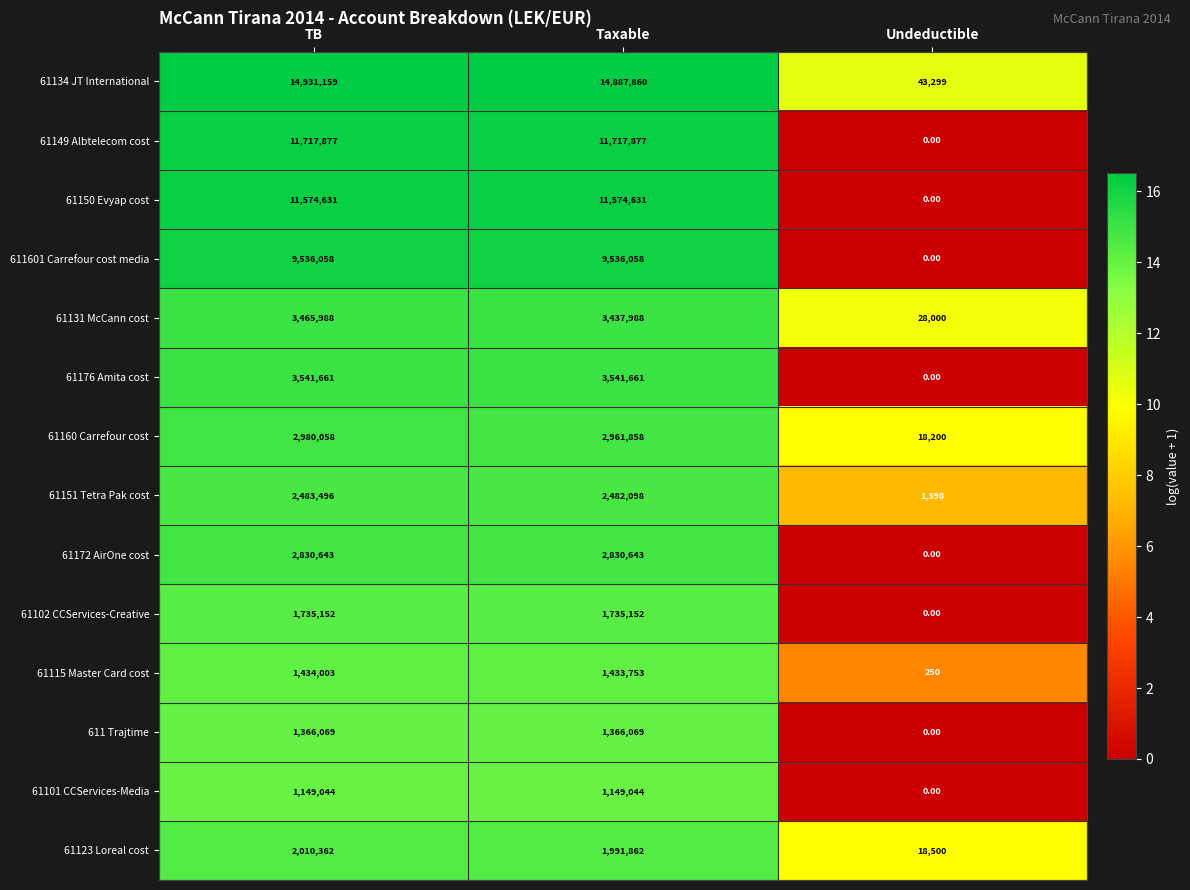

Where does the 61123 Loreal cost series first go above 1991862?

TB